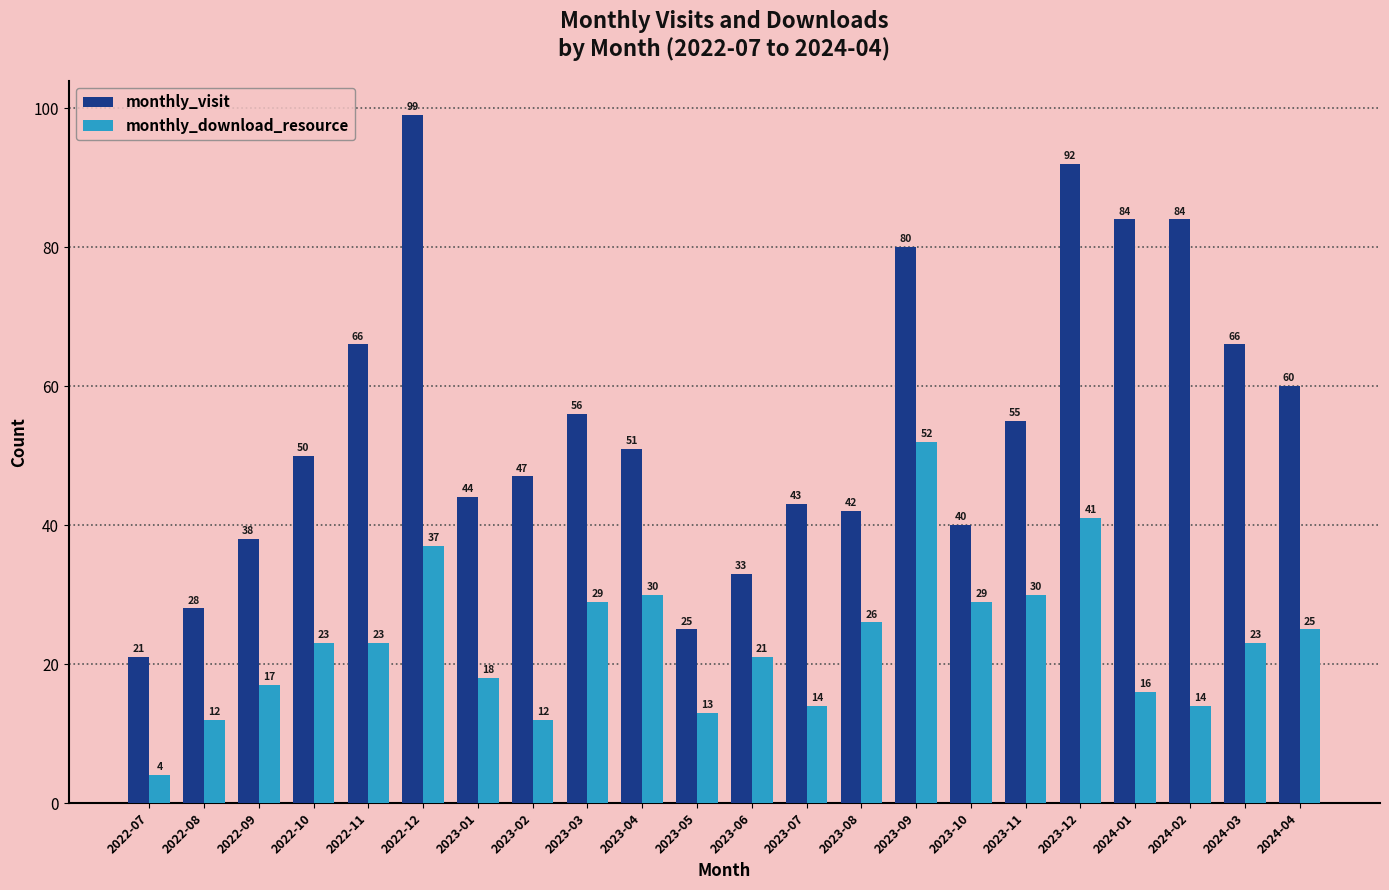

What are all the series names shown in the legend?

monthly_visit, monthly_download_resource